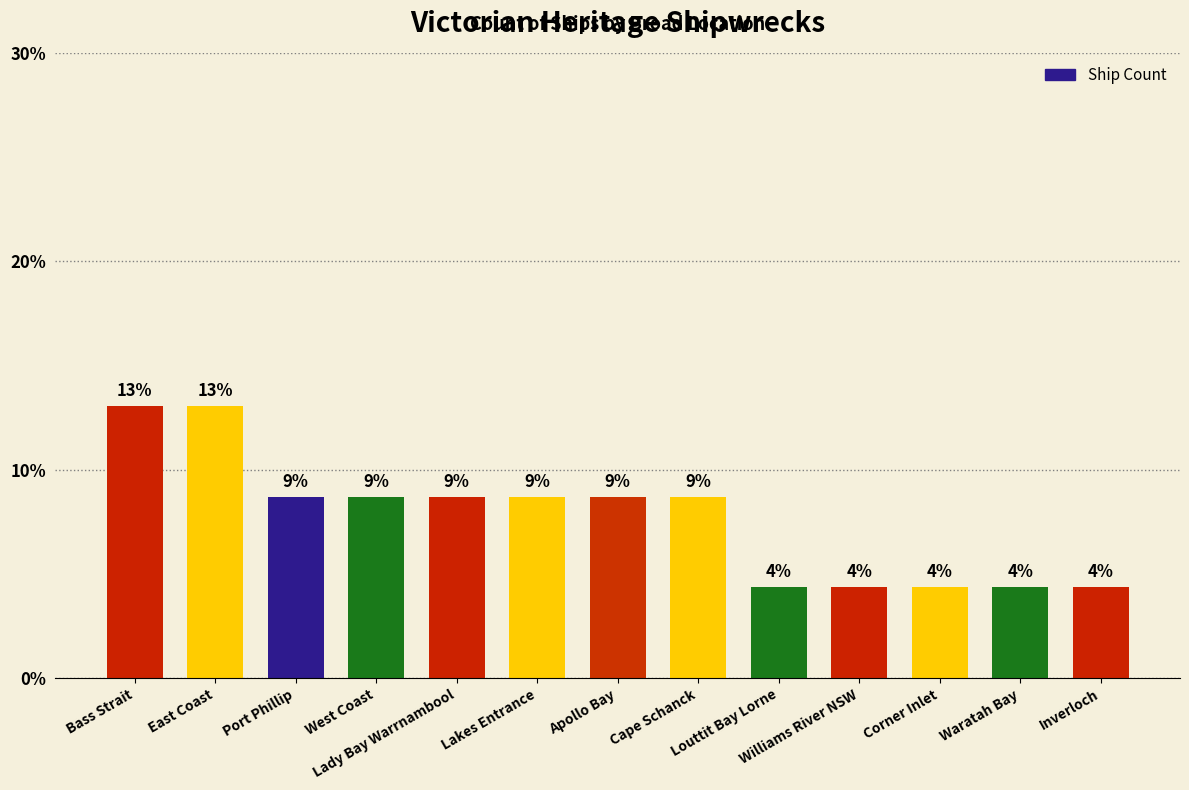

Where does the data first go above 8?

Bass Strait